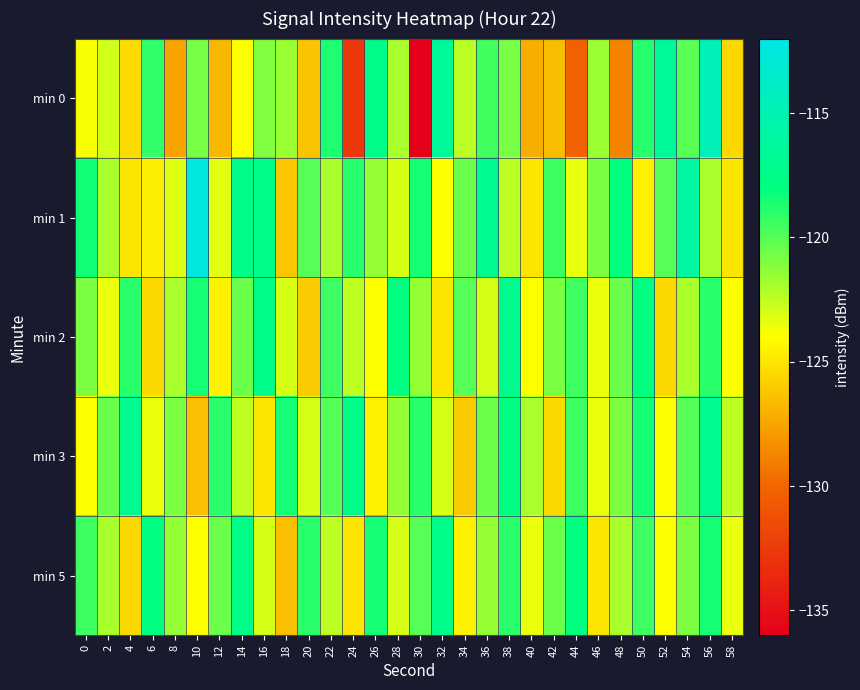

Reading left to right, extract all data points from this chart.

min 0: 0=-123.9	2=-122.9	4=-125.3	6=-119.1	8=-127.5	10=-120.8	12=-126.8	14=-124.0	16=-121.1	18=-121.6	20=-126.3	22=-118.7	24=-132.7	26=-117.3	28=-122.0	30=-135.9	32=-116.7	34=-122.4	36=-119.6	38=-120.8	40=-127.2	42=-126.6	44=-130.3	46=-121.6	48=-128.9	50=-118.9	52=-116.6	54=-120.1	56=-114.6	58=-125.5
min 1: 0=-118.5	2=-122.0	4=-125.1	6=-124.6	8=-123.2	10=-112.4	12=-123.3	14=-117.3	16=-117.5	18=-126.2	20=-120.0	22=-122.0	24=-119.0	26=-121.5	28=-123.0	30=-118.5	32=-124.0	34=-120.5	36=-117.0	38=-122.5	40=-125.0	42=-119.5	44=-123.5	46=-121.0	48=-118.0	50=-124.5	52=-120.0	54=-116.0	56=-122.0	58=-125.0
min 2: 0=-121.0	2=-123.5	4=-119.0	6=-125.5	8=-122.0	10=-118.5	12=-124.5	14=-120.5	16=-117.5	18=-123.0	20=-126.0	22=-119.5	24=-122.5	26=-124.0	28=-118.0	30=-121.5	32=-125.0	34=-120.0	36=-123.0	38=-117.0	40=-124.0	42=-121.0	44=-119.5	46=-123.5	48=-120.5	50=-118.0	52=-125.5	54=-122.0	56=-119.0	58=-124.0
min 3: 0=-124.0	2=-120.5	4=-117.0	6=-123.5	8=-121.0	10=-126.5	12=-119.0	14=-122.5	16=-125.0	18=-118.5	20=-123.0	22=-120.0	24=-117.5	26=-124.5	28=-121.5	30=-119.0	32=-123.0	34=-126.0	36=-120.5	38=-118.0	40=-122.0	42=-125.5	44=-119.5	46=-123.5	48=-121.0	50=-118.5	52=-124.0	54=-120.0	56=-117.0	58=-122.5
min 5: 0=-119.5	2=-122.0	4=-125.5	6=-118.0	8=-121.5	10=-124.0	12=-120.5	14=-117.5	16=-123.0	18=-126.5	20=-119.0	22=-122.5	24=-125.0	26=-118.5	28=-123.0	30=-120.0	32=-117.5	34=-124.5	36=-121.5	38=-119.0	40=-123.5	42=-120.5	44=-118.0	46=-125.0	48=-122.0	50=-119.5	52=-124.0	54=-121.0	56=-118.5	58=-123.5